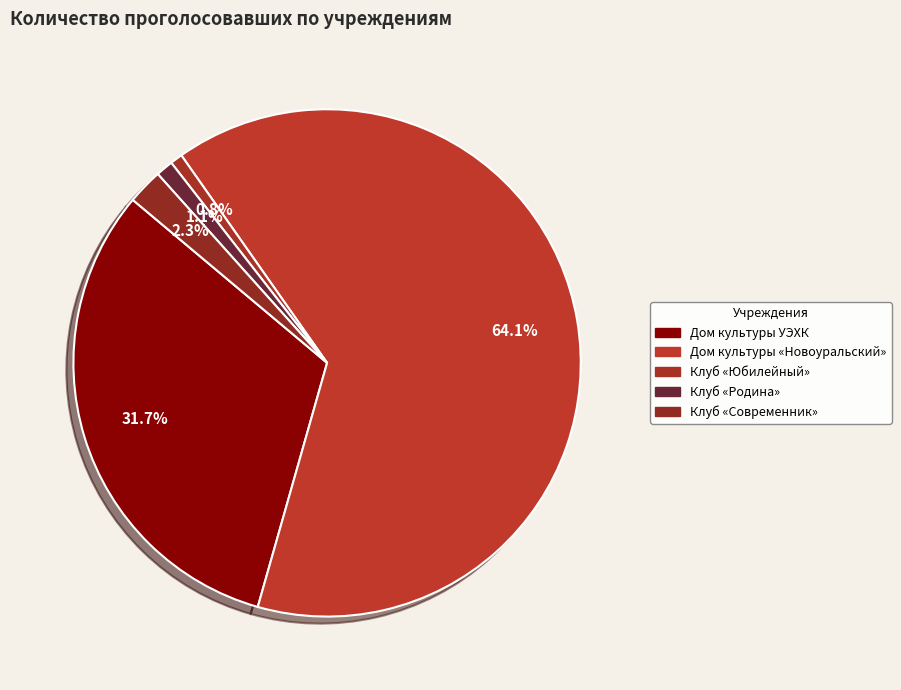

How many segments does this pie chart have?

5